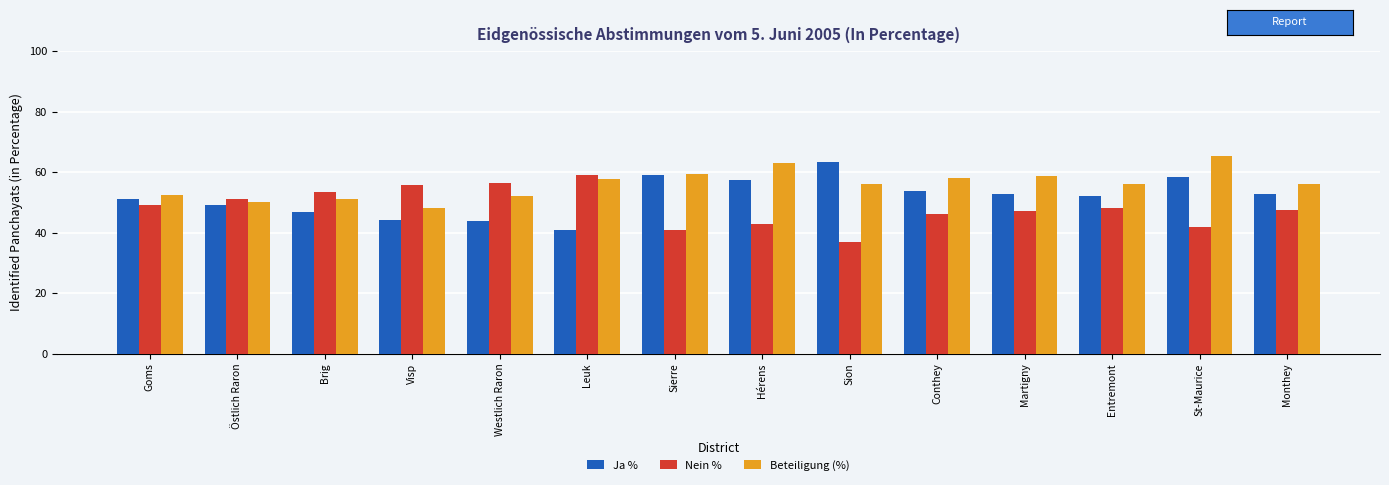

Which series has the largest total across all categories?

Beteiligung (%)